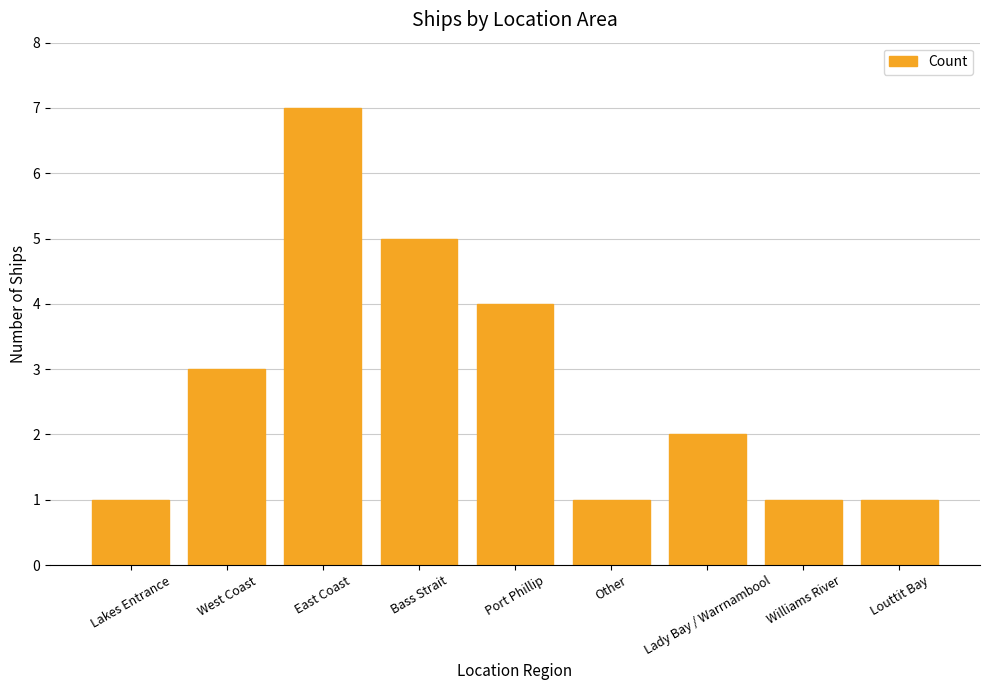

The chart shows a value of 4 at Port Phillip. True or false?

True